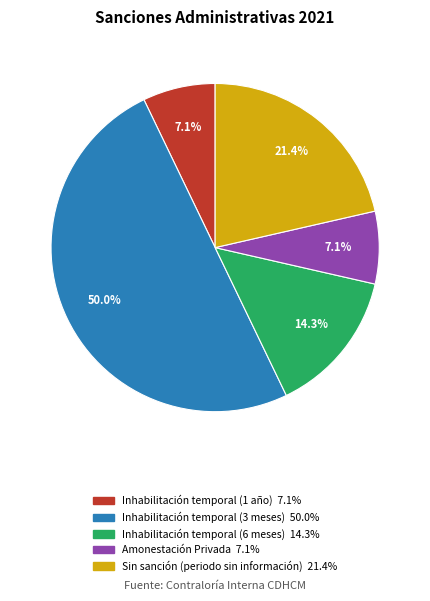

What is the ratio of the value at Sin sanción (periodo sin información) to the value at Amonestación Privada?

3.0